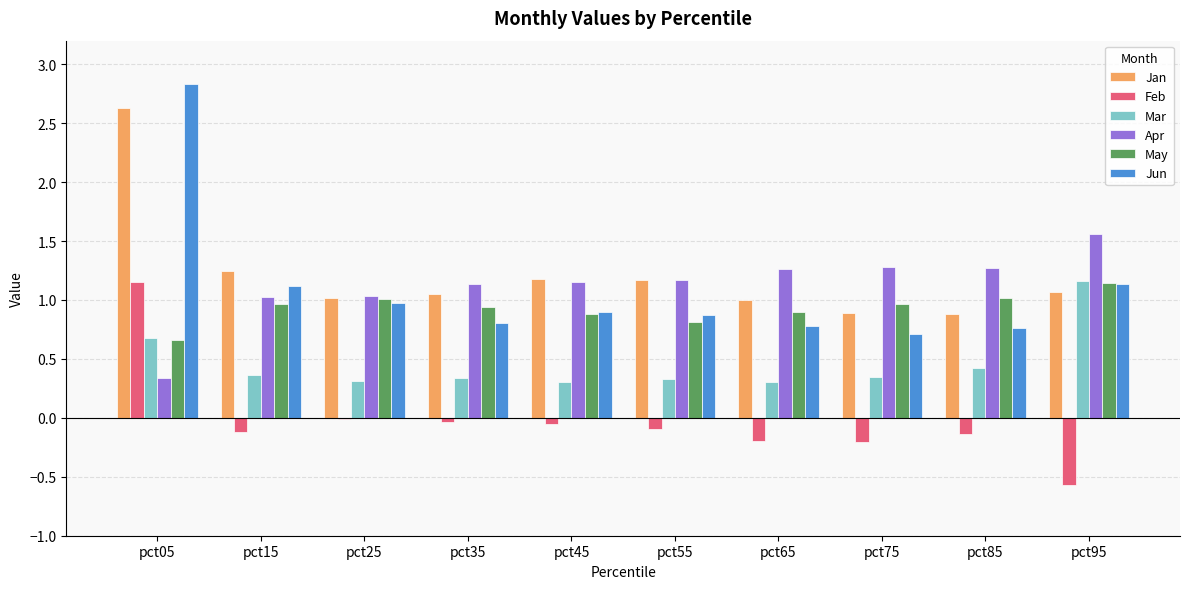

What is the spread (max minus min) of values at pct65?

1.5